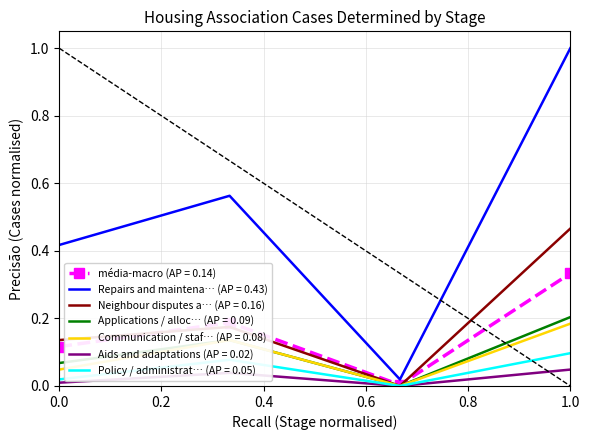

What are all the series names shown in the legend?

média-macro (AP = 0.14), Repairs and maintena… (AP = 0.43), Neighbour disputes a… (AP = 0.16), Applications / alloc… (AP = 0.09), Communication / staf… (AP = 0.08), Aids and adaptations (AP = 0.02), Policy / administrat… (AP = 0.05)